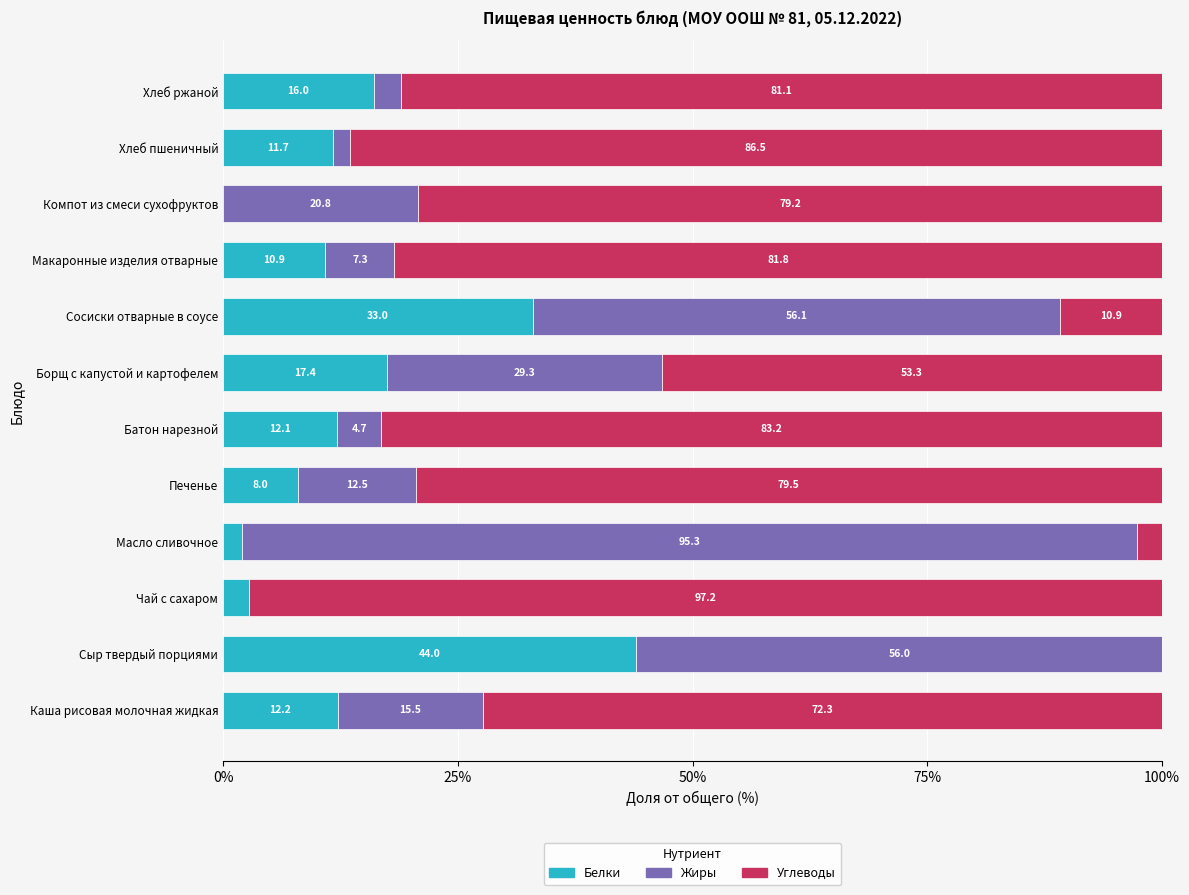

What is the total value across all series at Борщ с капустой и картофелем?

100.0